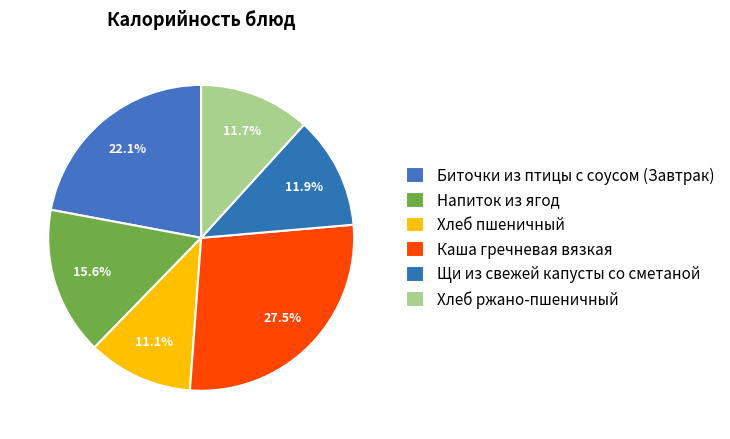

Is there a majority slice in this chart?

No